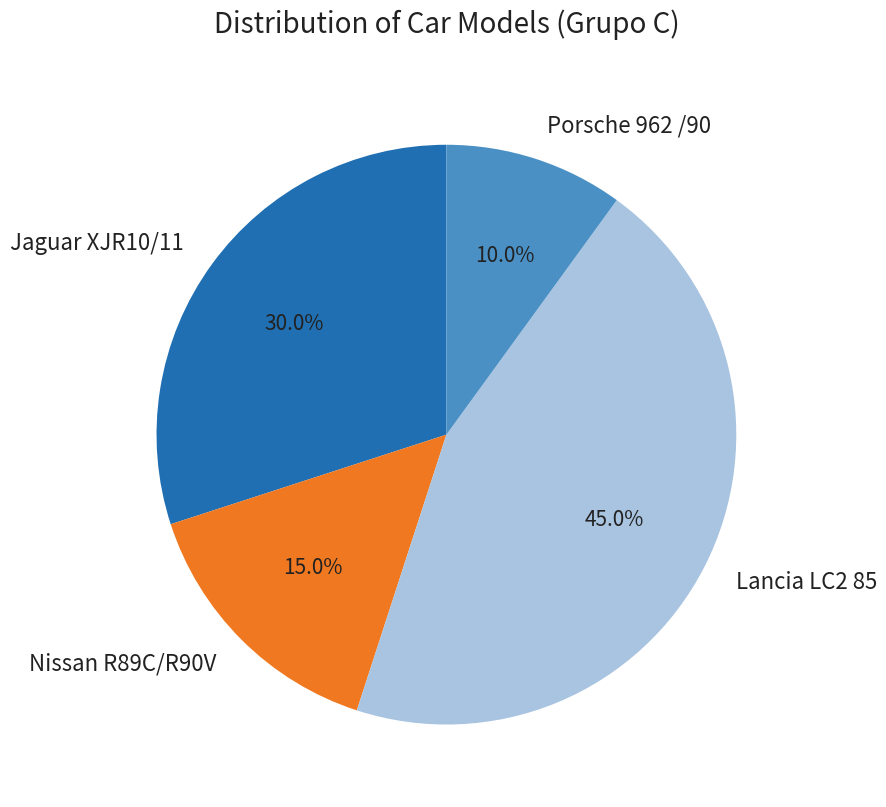

Is it true that Nissan R89C/R90V is 25% of the pie?

False